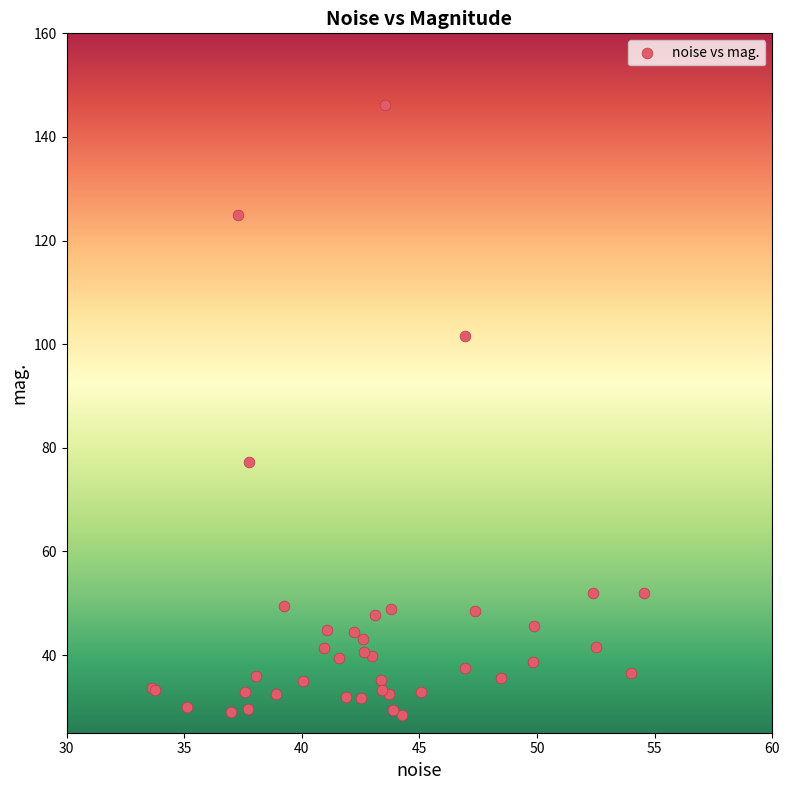

What Y value in the scatter plot is closest to 87?

77.3